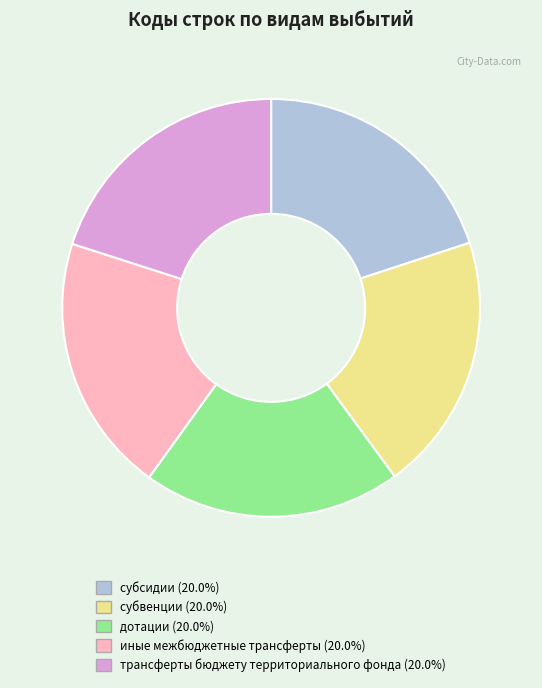

Approximately how many times larger is the value at субсидии (20.0%) compared to трансферты бюджету территориального фонда (20.0%)?

1.0